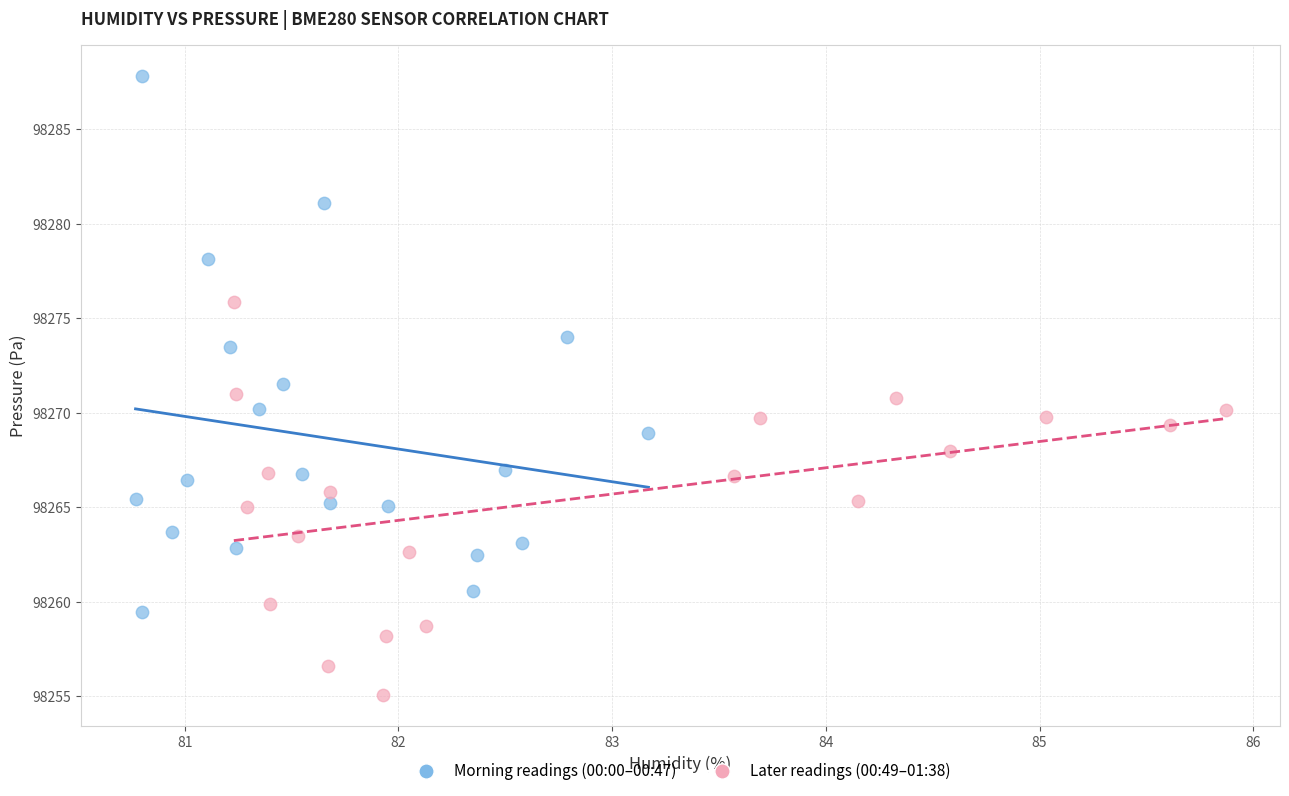

Which series contains the lowest Y value?

Later readings (00:49–01:38)